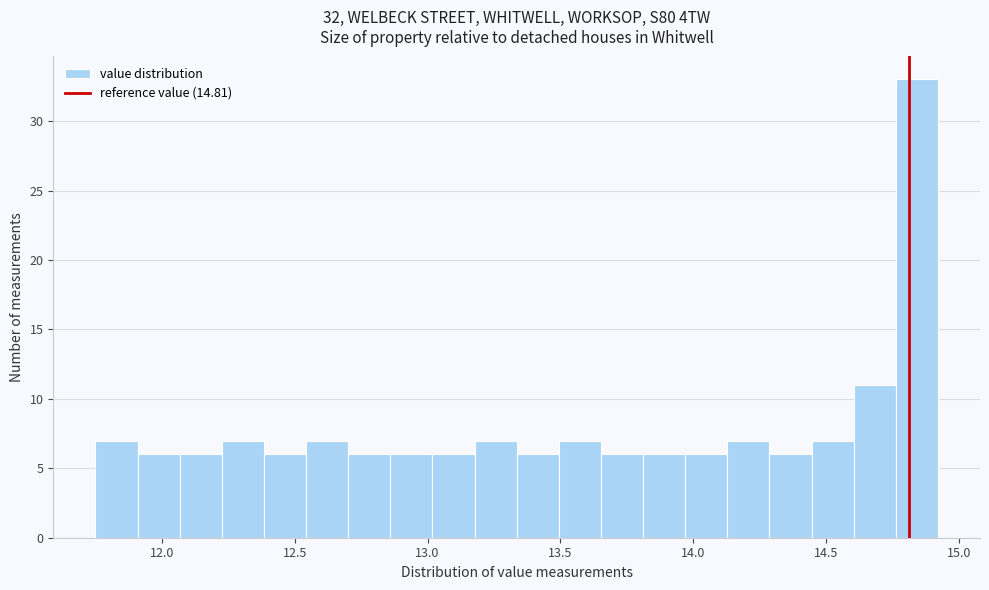

Read against the x-axis, roughly where is the centre of the tallest bar?

14.85